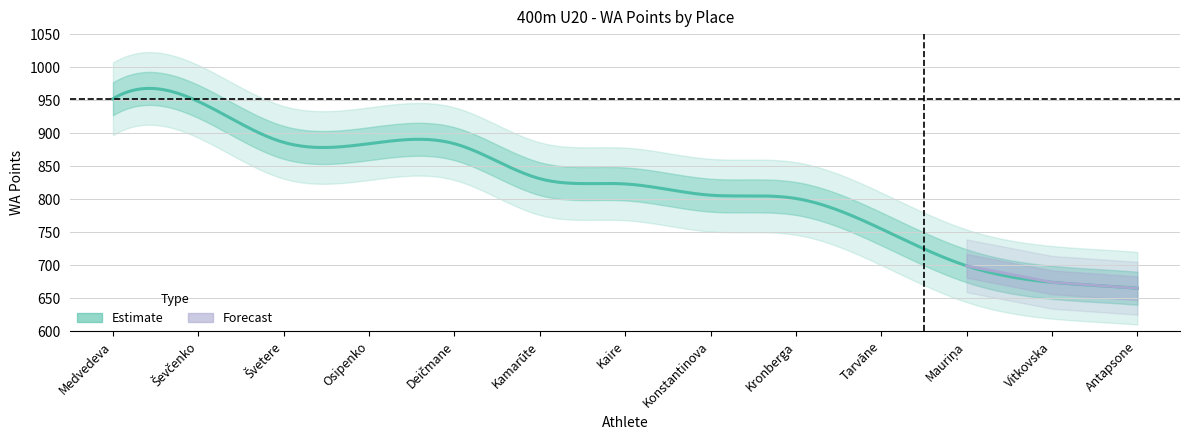

Reading right to left, list all the values displayed in this chart.

place: 13	12	11	10	9	8	7	6	5	4	3	2	1
wa_points: 665	674	699	755	801	806	823	831	884	884	886	948	952